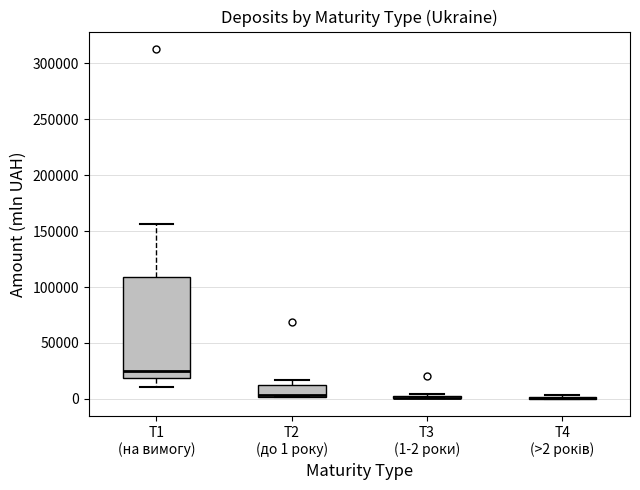

Which box is the tallest, from its lower edge to its upper edge?

T1 (на вимогу)